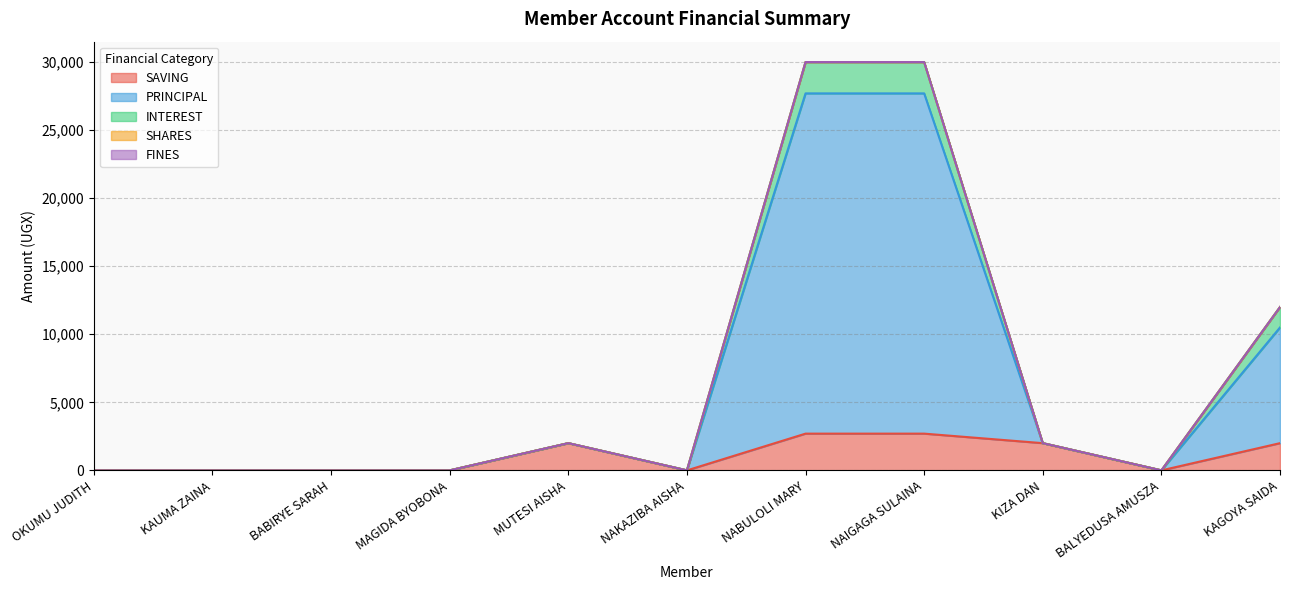

Does the chart have visible grid lines?

Yes